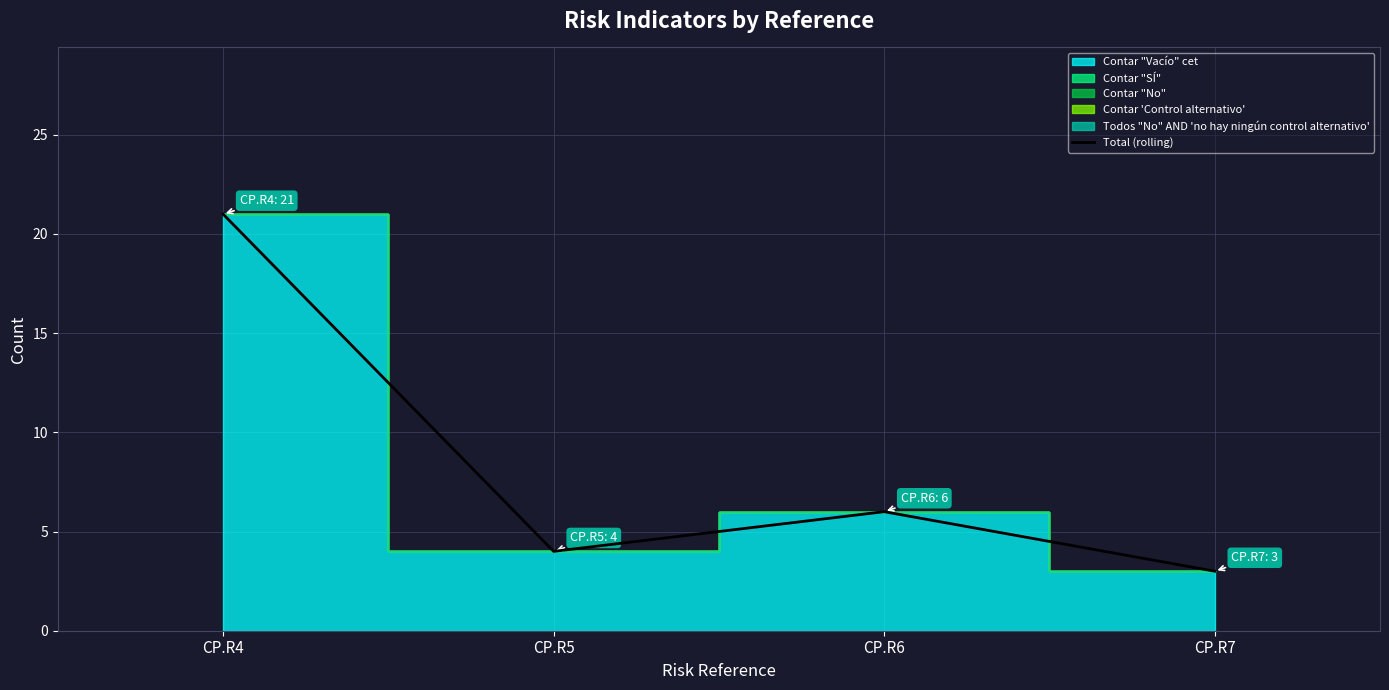

Which category has the highest value across all series?

CP.R4